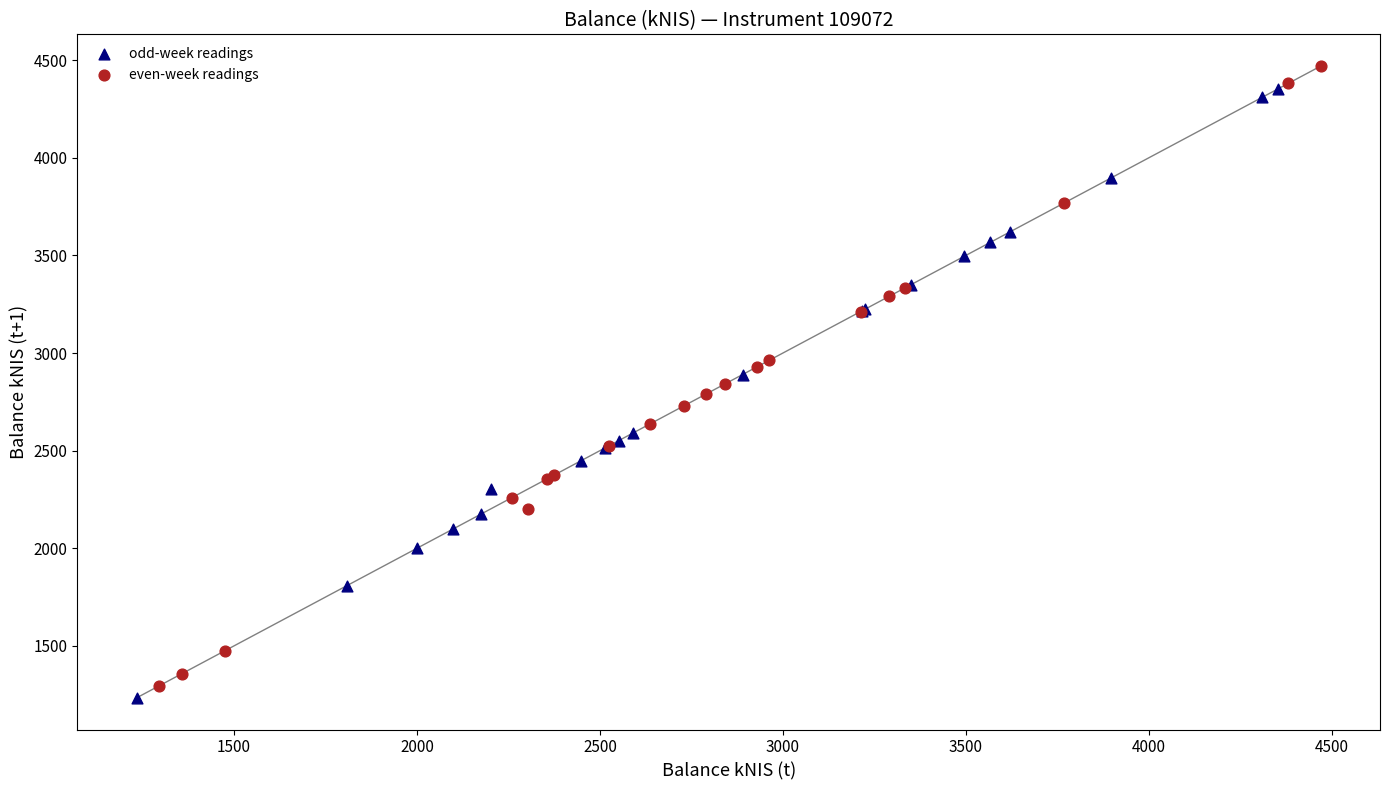

Which series reaches the minimum Y coordinate?

odd-week readings